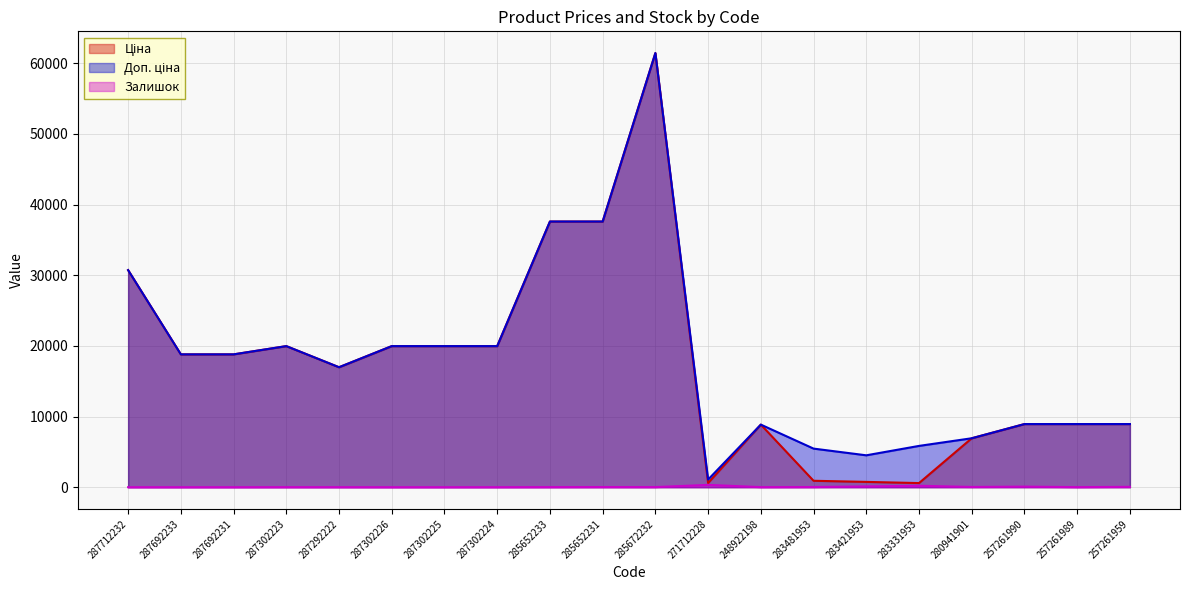

How many categories are shown in the chart?

20